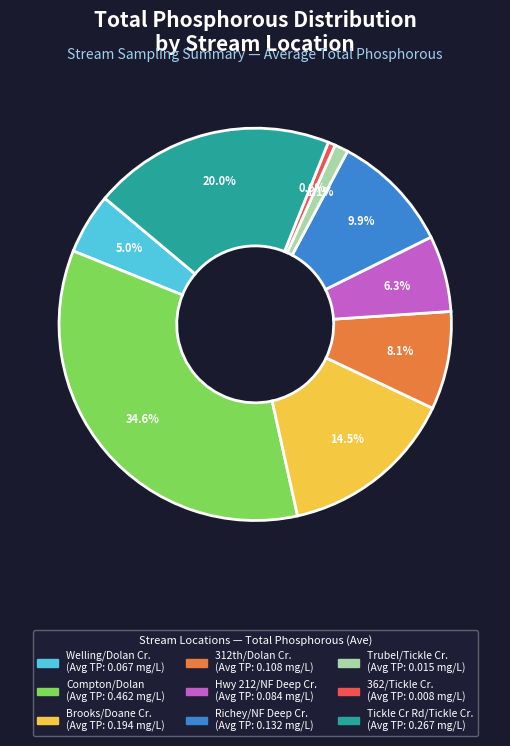

Is there any slice that represents more than half of the pie?

No